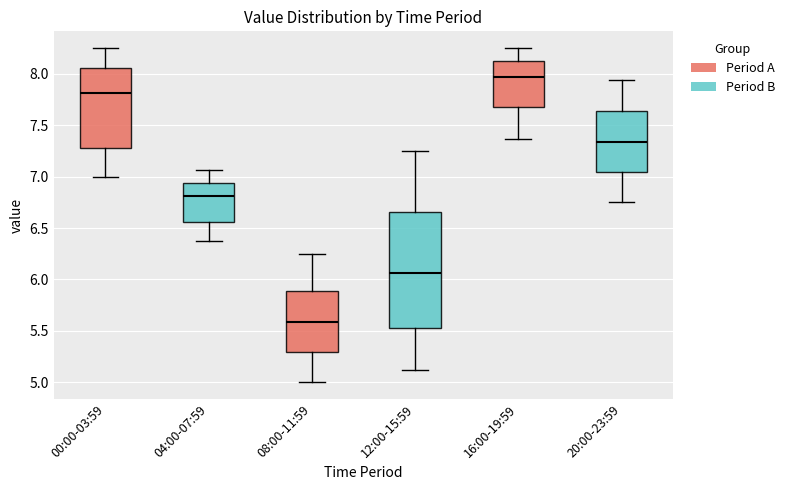

Where does the median line of the box for 16:00-19:59 sit on the y-axis? The values are not printed on the chart, so give them approximately, as read against the axis.

7.95